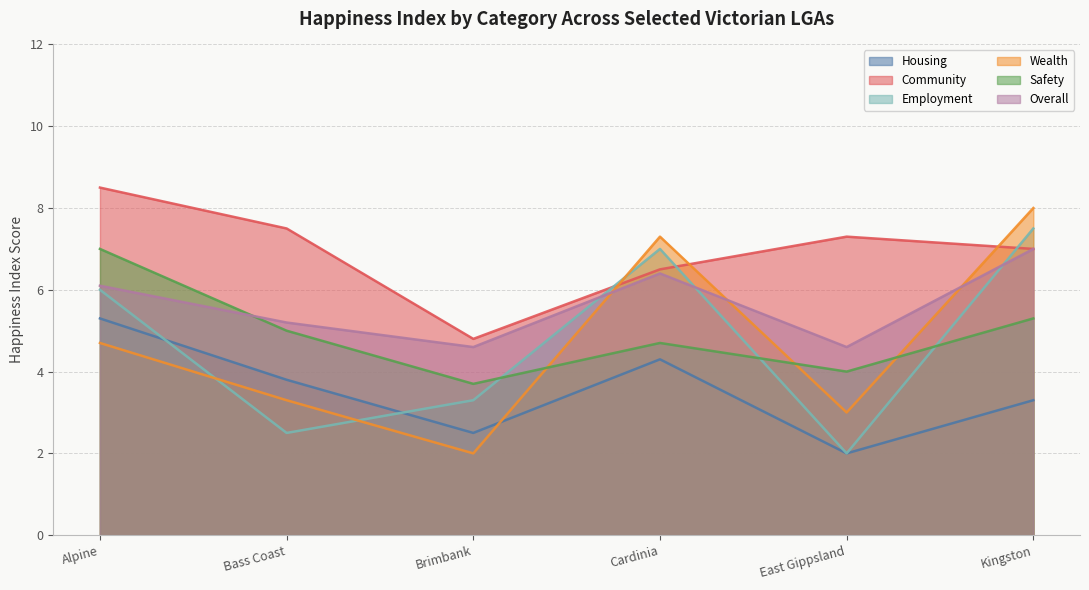

What is the label of the 4th point from the right?

Brimbank